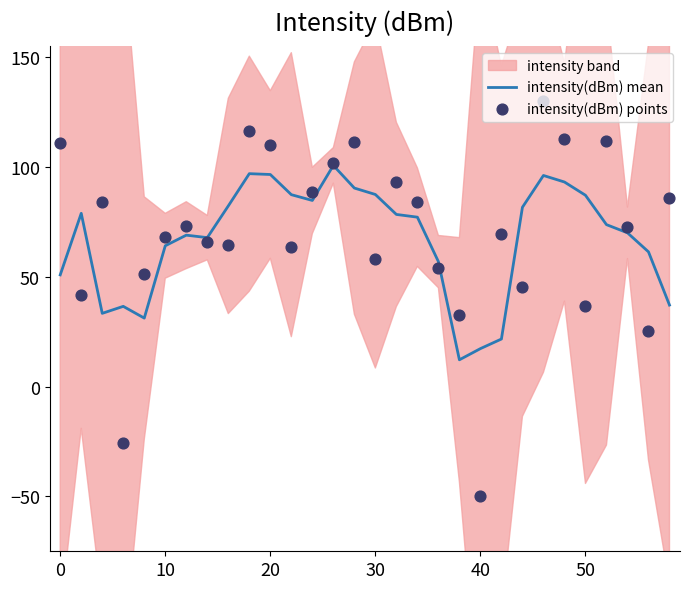

Which series has the largest total across all categories?

intensity(dBm) points